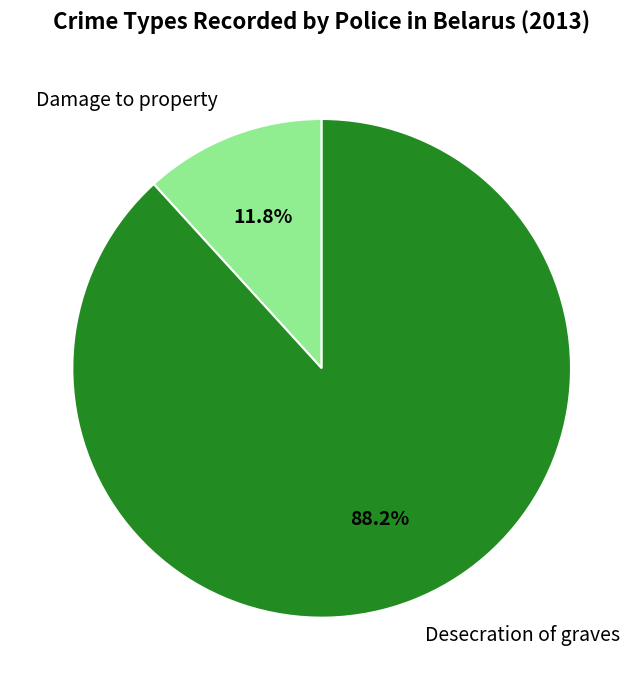

To the nearest percent, what is the combined percentage of Desecration of graves and Damage to property?

100%